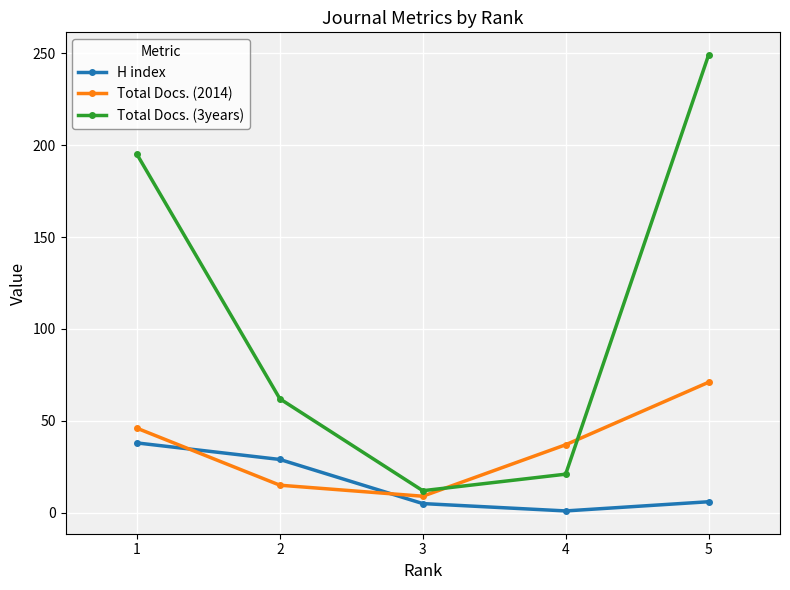

Which series ends up on top after the final intersection of Total Docs. (3years) and Total Docs. (2014)?

Total Docs. (3years)